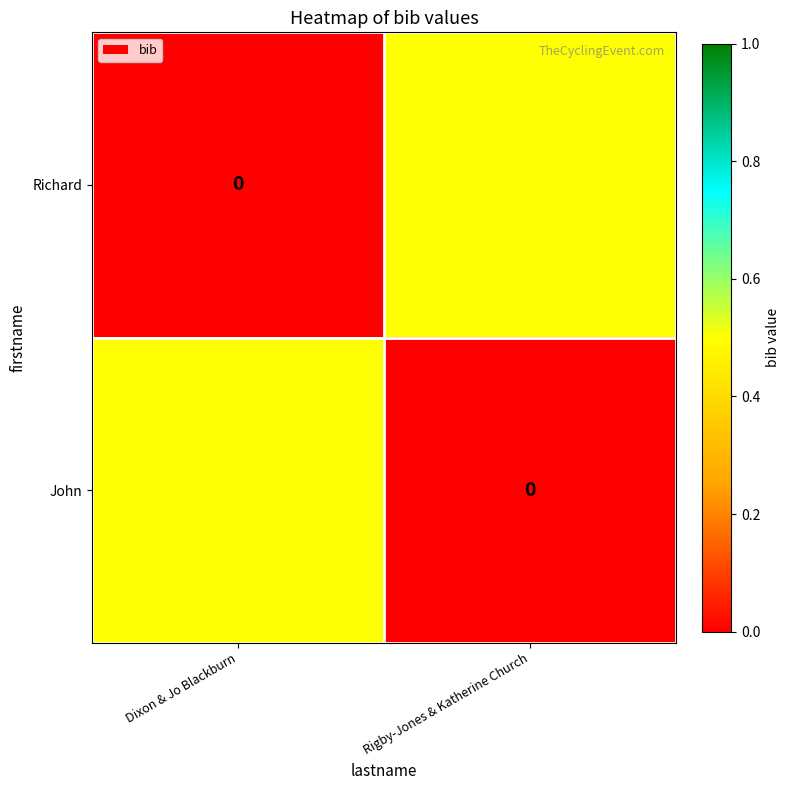

What is the difference between the highest and lowest values at Dixon & Jo Blackburn?

0.5